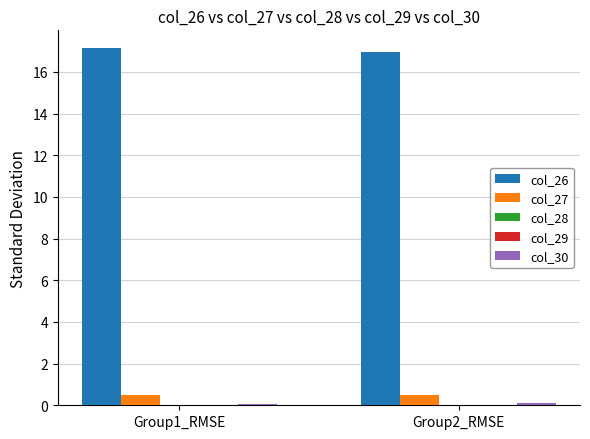

Is it true that col_27 equals 0.5 at Group1_RMSE?

True